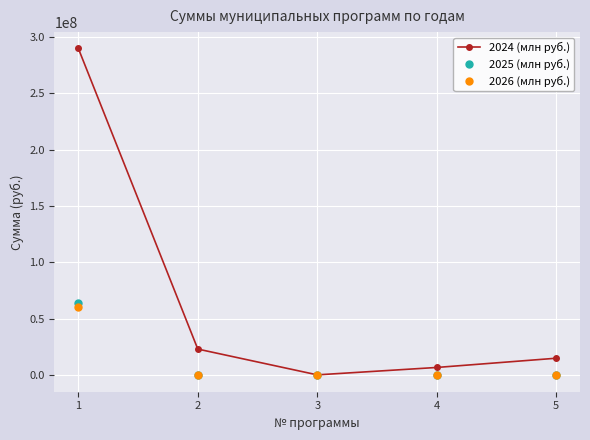

What is the highest value of the 2026 (млн руб.) series?

60886049.4